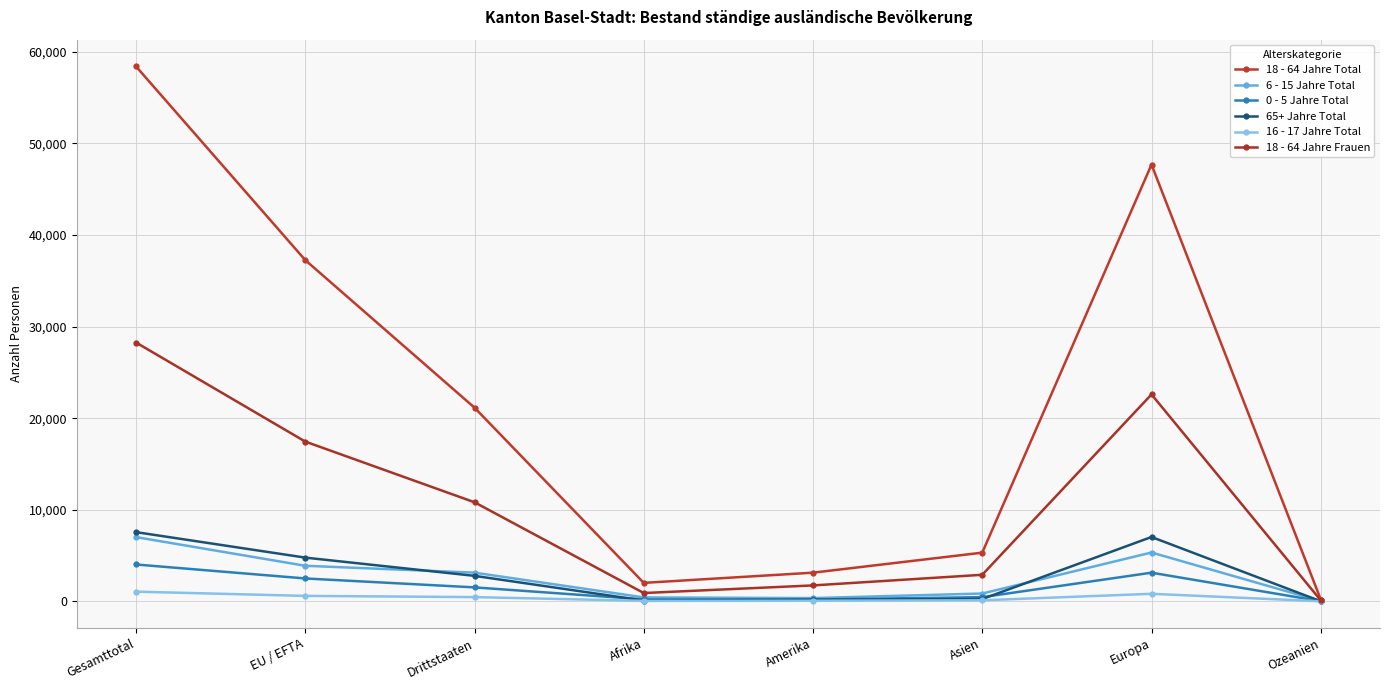

What is the label of the 7th point from the right?

EU / EFTA